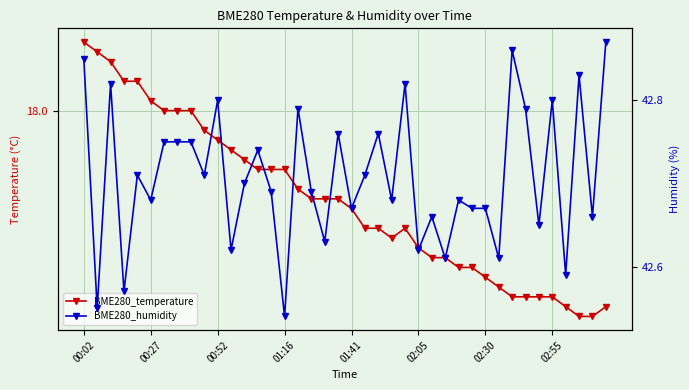

Count the number of categories in the chart.

40